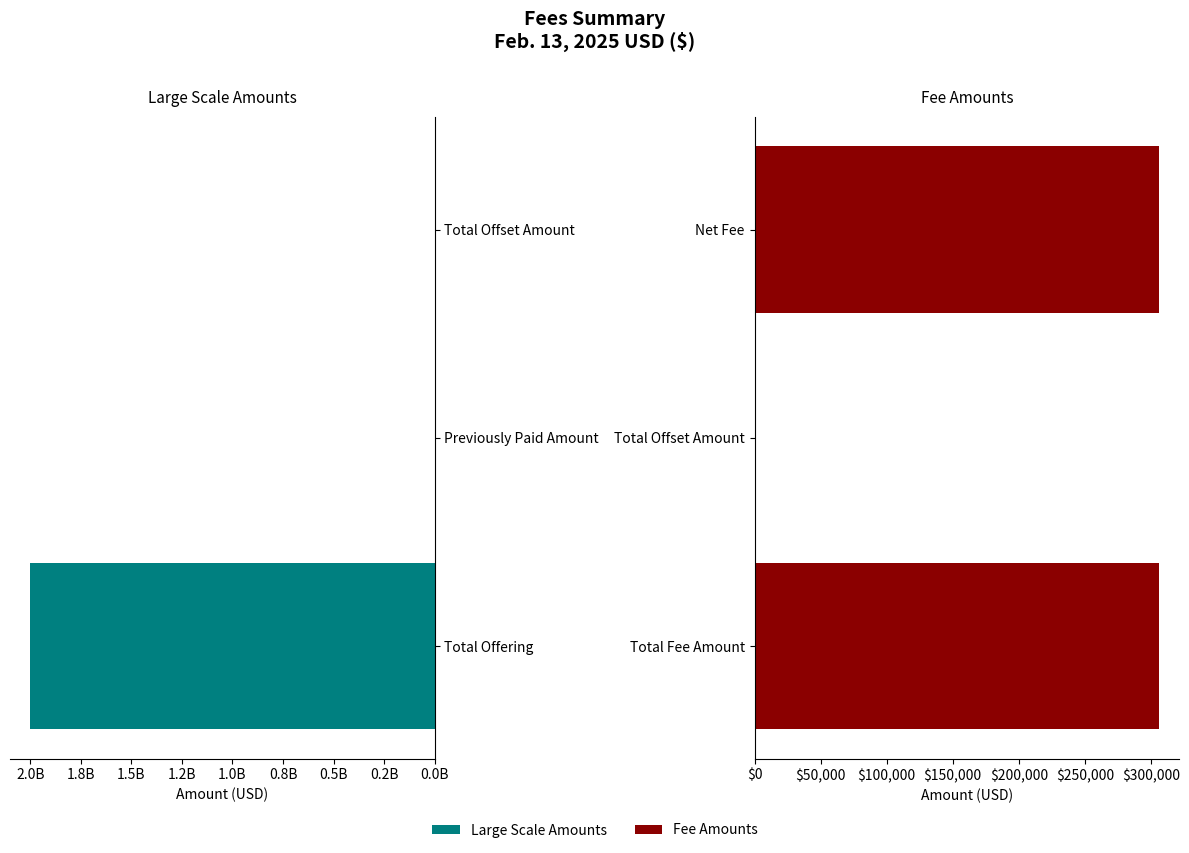

How many data points in Amount (large scale) are above 0?

1